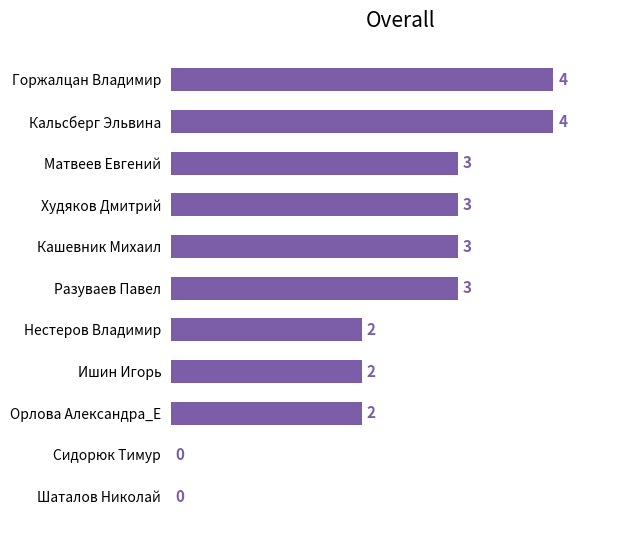

Count the number of data series in this chart.

1